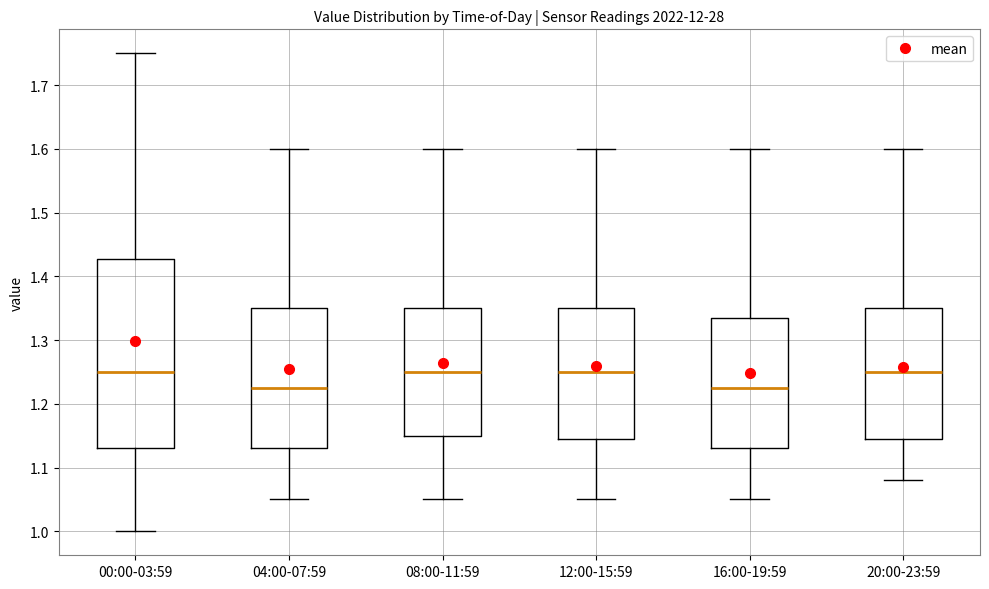

Where does the lower whisker of the box for 16:00-19:59 end on the y-axis? The values are not printed on the chart, so give them approximately, as read against the axis.

1.05